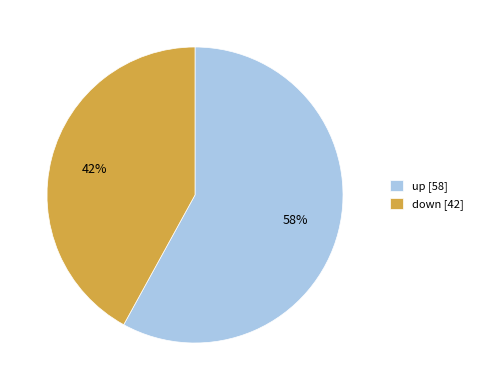

How many segments does this pie chart have?

2